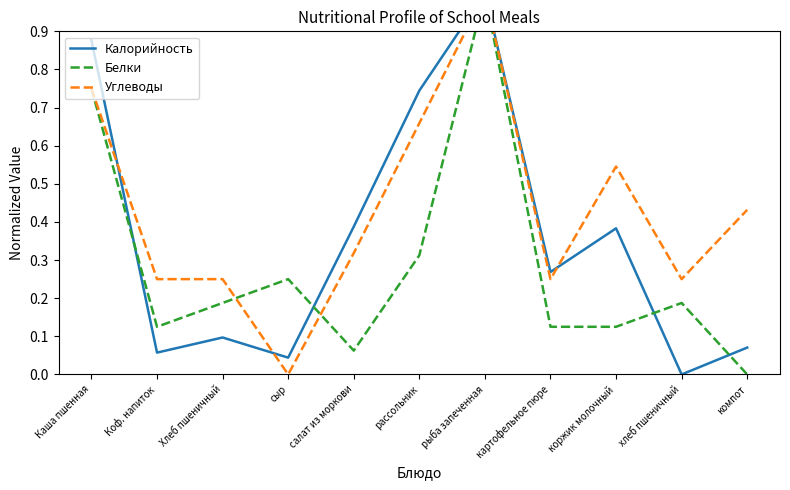

How many series are shown in this chart?

3